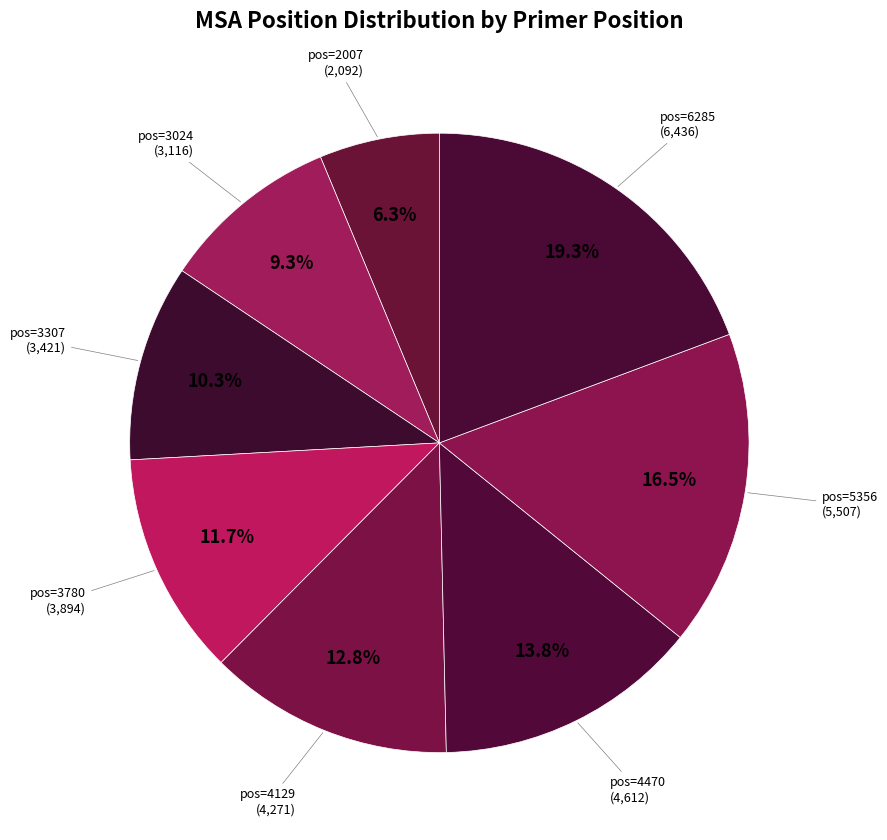

Which category has the smallest portion of the pie?

pos=2007